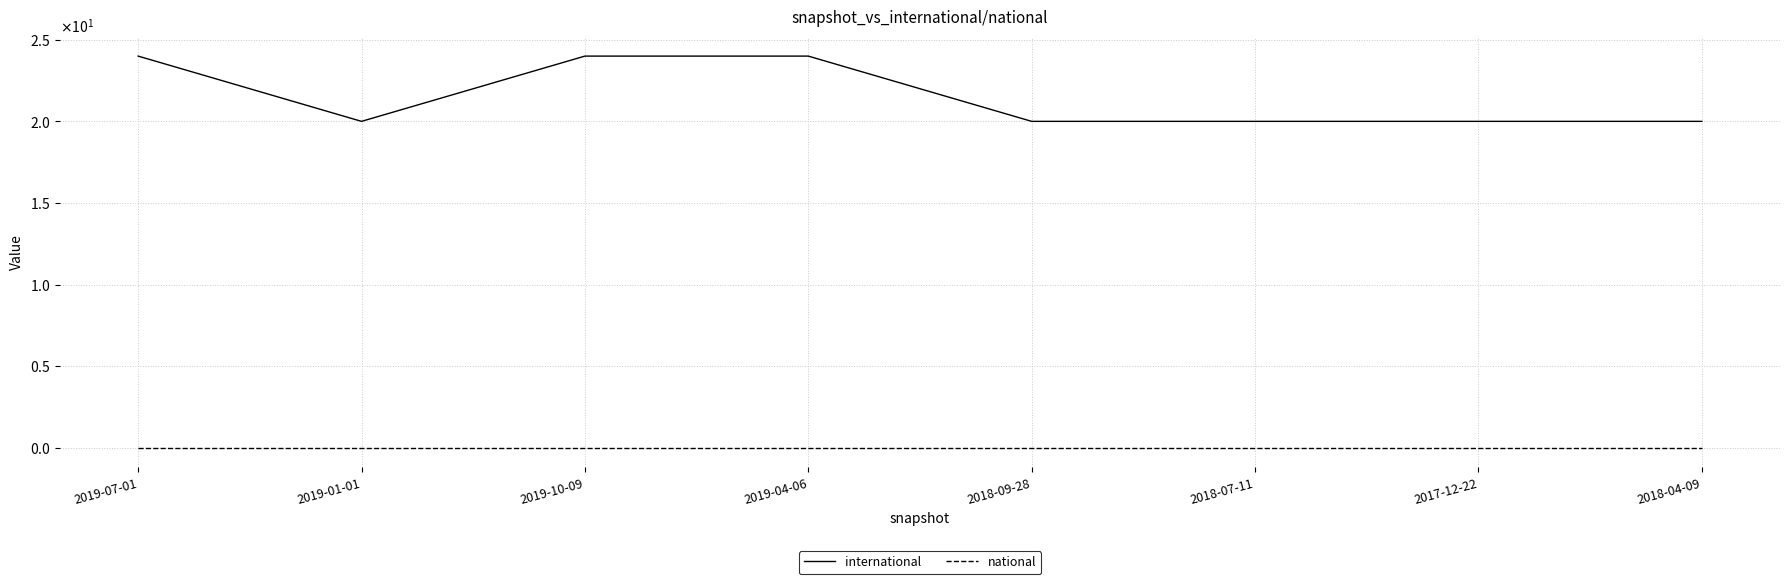

Between 2018-04-09 and 2017-12-22, which is larger?

2018-04-09